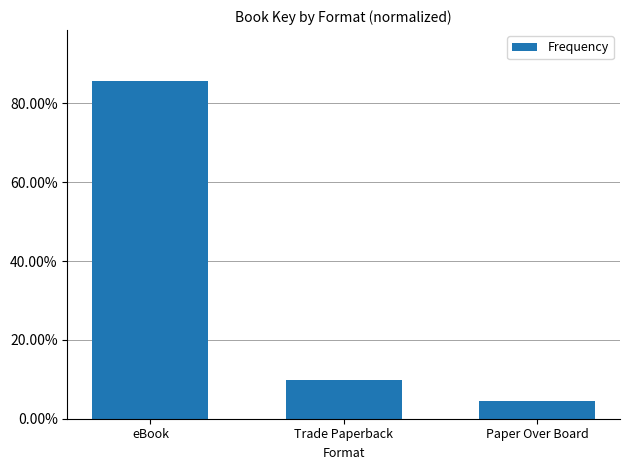

Rank the categories by value from lowest to highest.

Paper Over Board, Trade Paperback, eBook